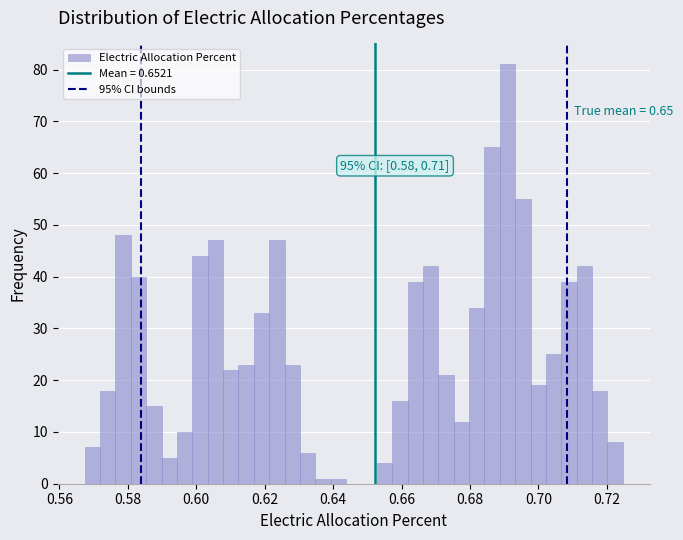

Read against the x-axis, roughly where is the centre of the tallest bar?

0.690